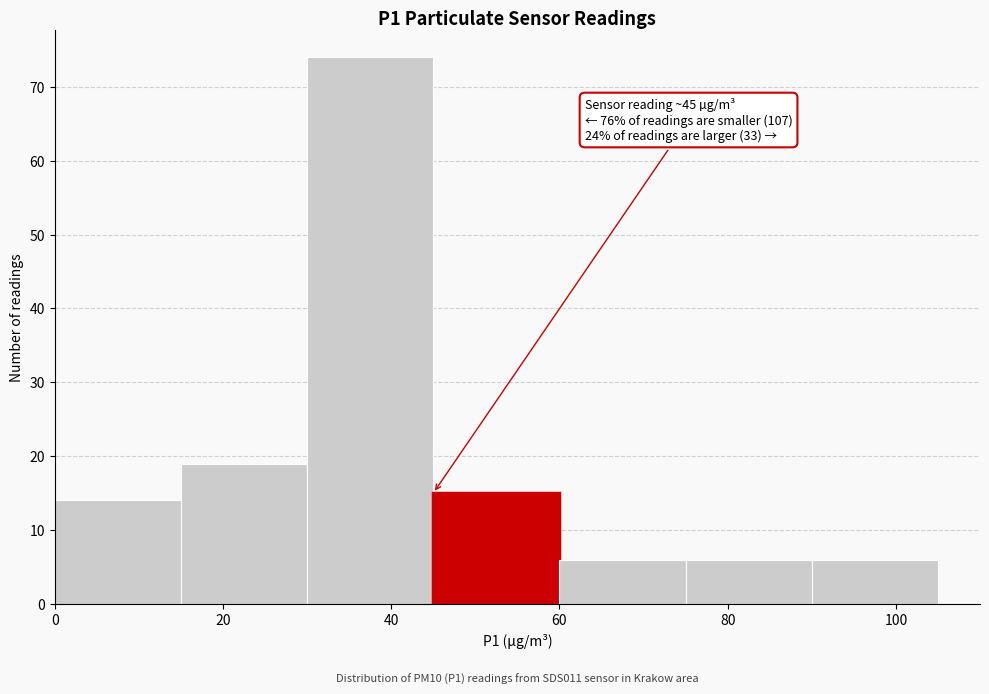

Over which range of the x-axis is the bar tallest?

30 to 45